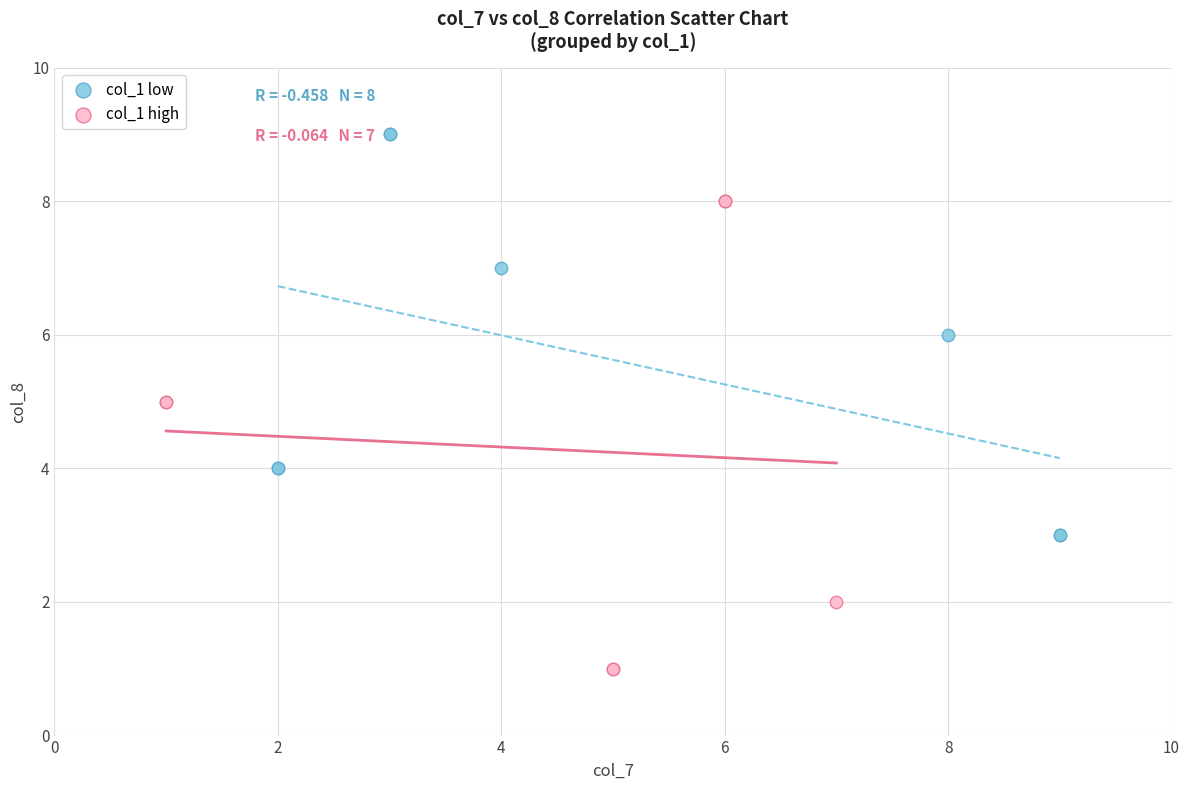

Which series reaches the minimum Y coordinate?

col_1 high